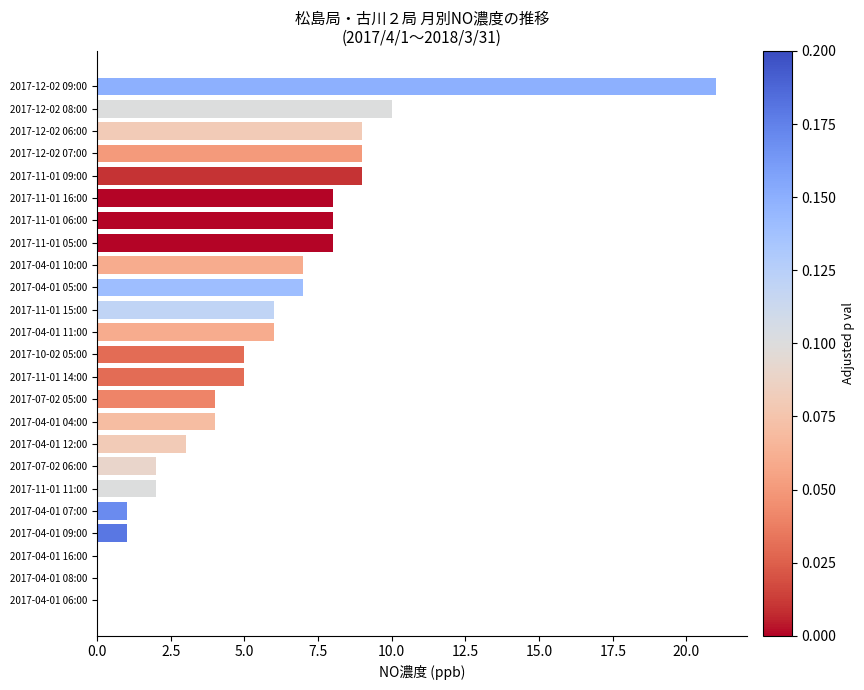

True or false: the data shows 4 at 2017-12-02 08:00.

False